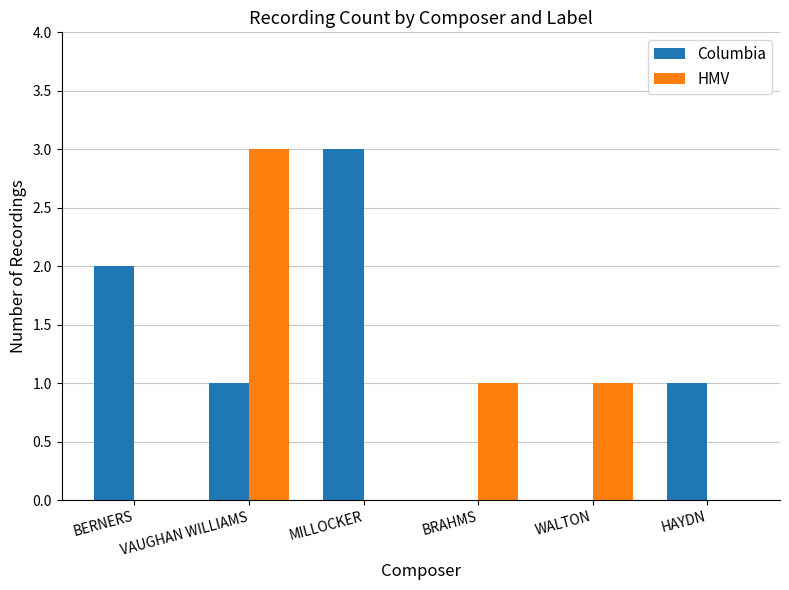

True or false: Columbia has a value of 3 at MILLOCKER.

True